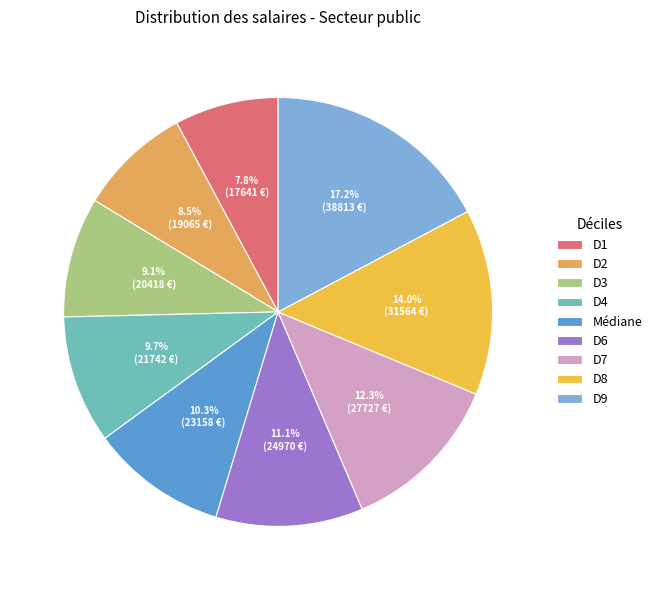

Is there any slice that represents more than half of the pie?

No